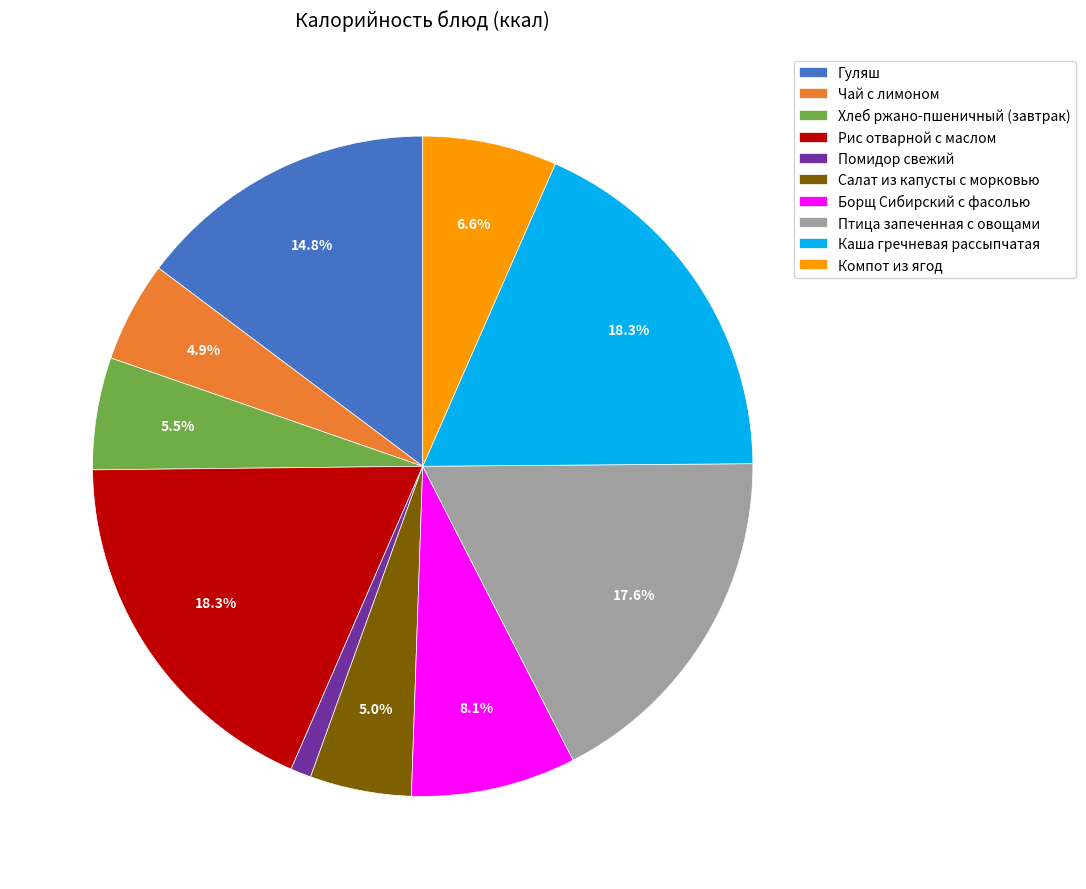

Does any single category account for the majority?

No